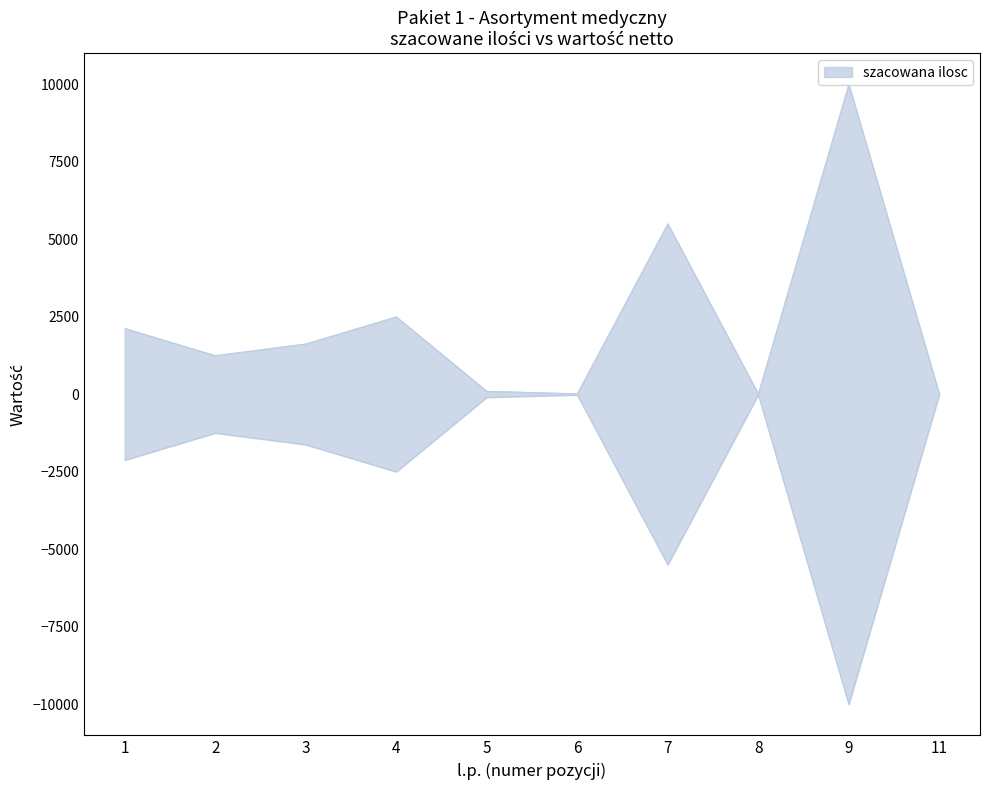

What is the value of the 6th point from the left?

20